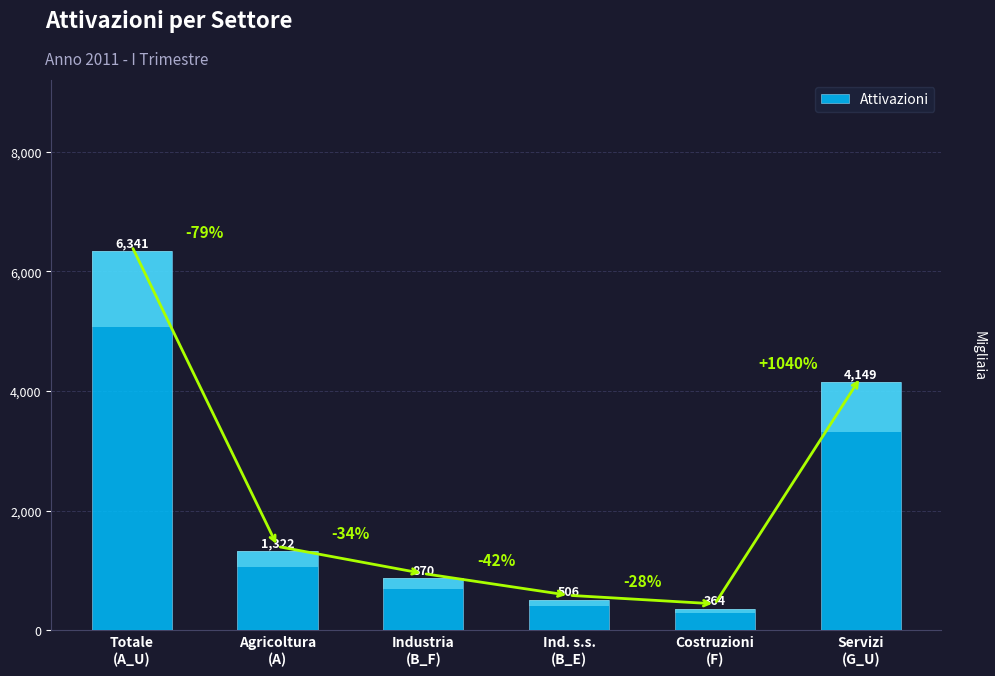

Which category has the highest value across all series?

Totale
(A_U)